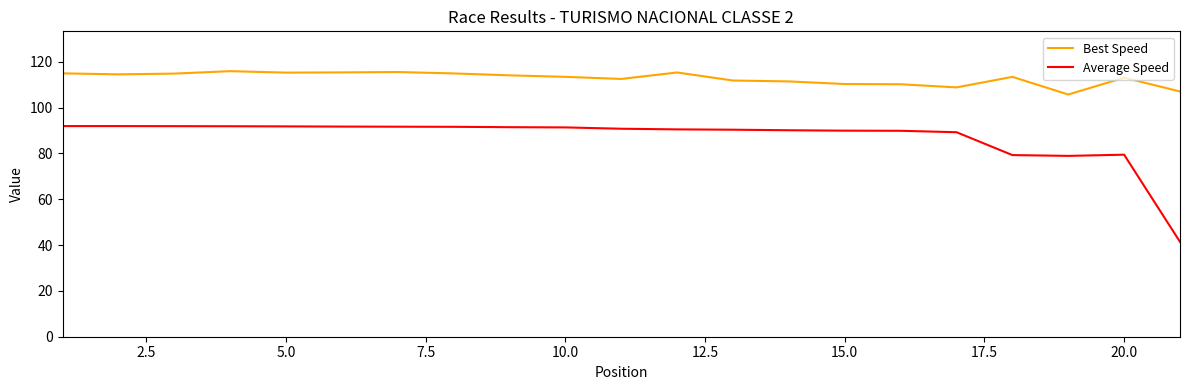

What is the maximum value for Average Speed?

91.9